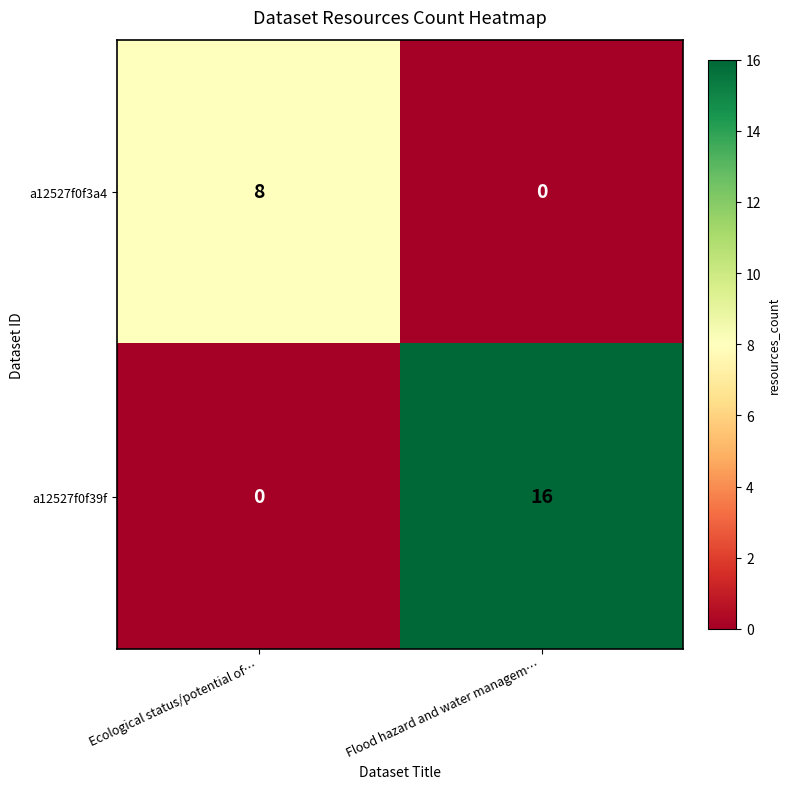

Which series has the largest total across all categories?

a12527f0f39f